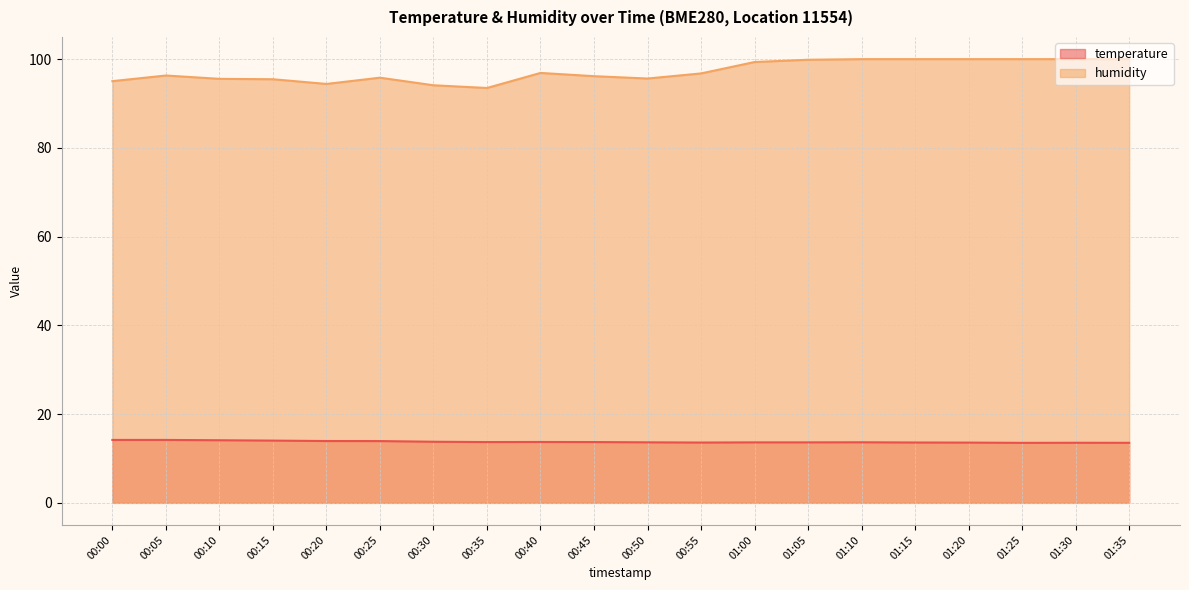

Is the value of humidity at 00:45 greater than the value of temperature at 01:30?

Yes